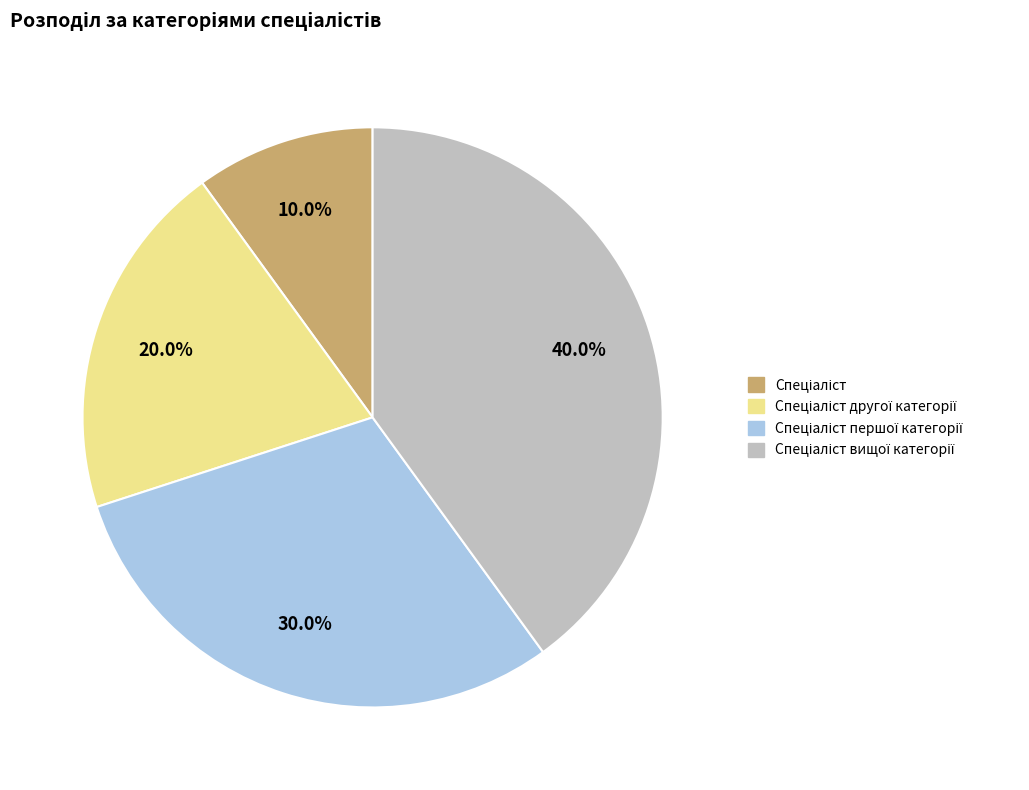

Does any single category account for the majority?

No